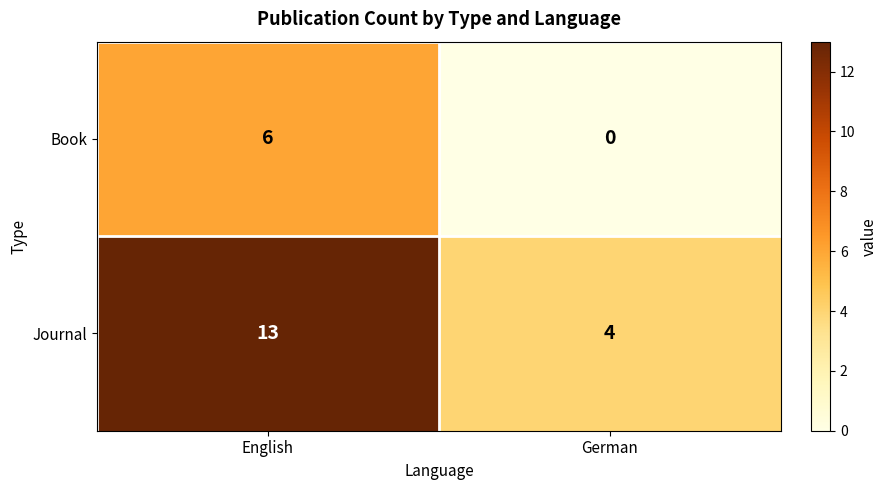

Which series has the largest range (max minus min)?

Journal